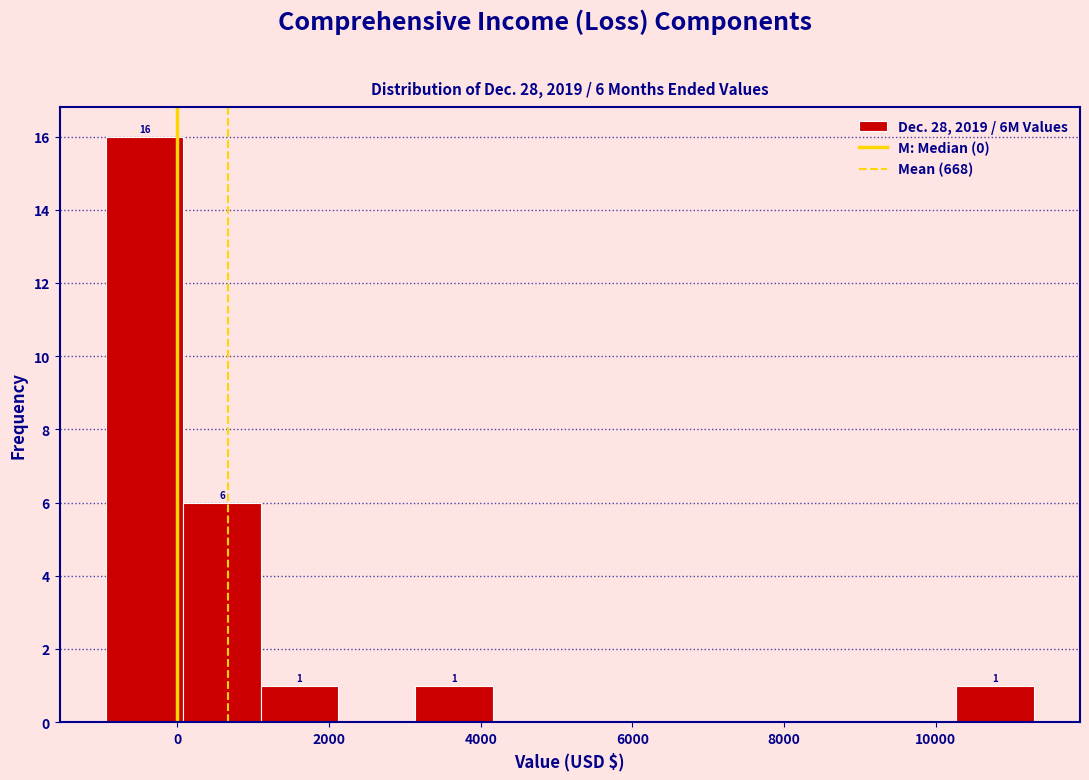

Which range on the x-axis has the tallest bar?

-1000 to 0